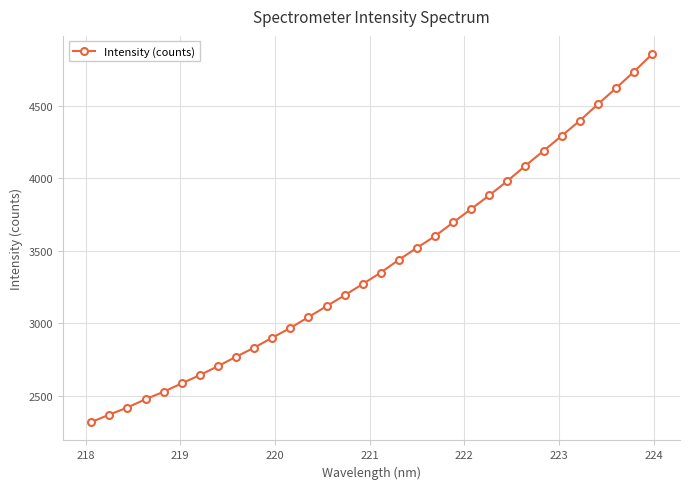

What is the average value?

3409.0